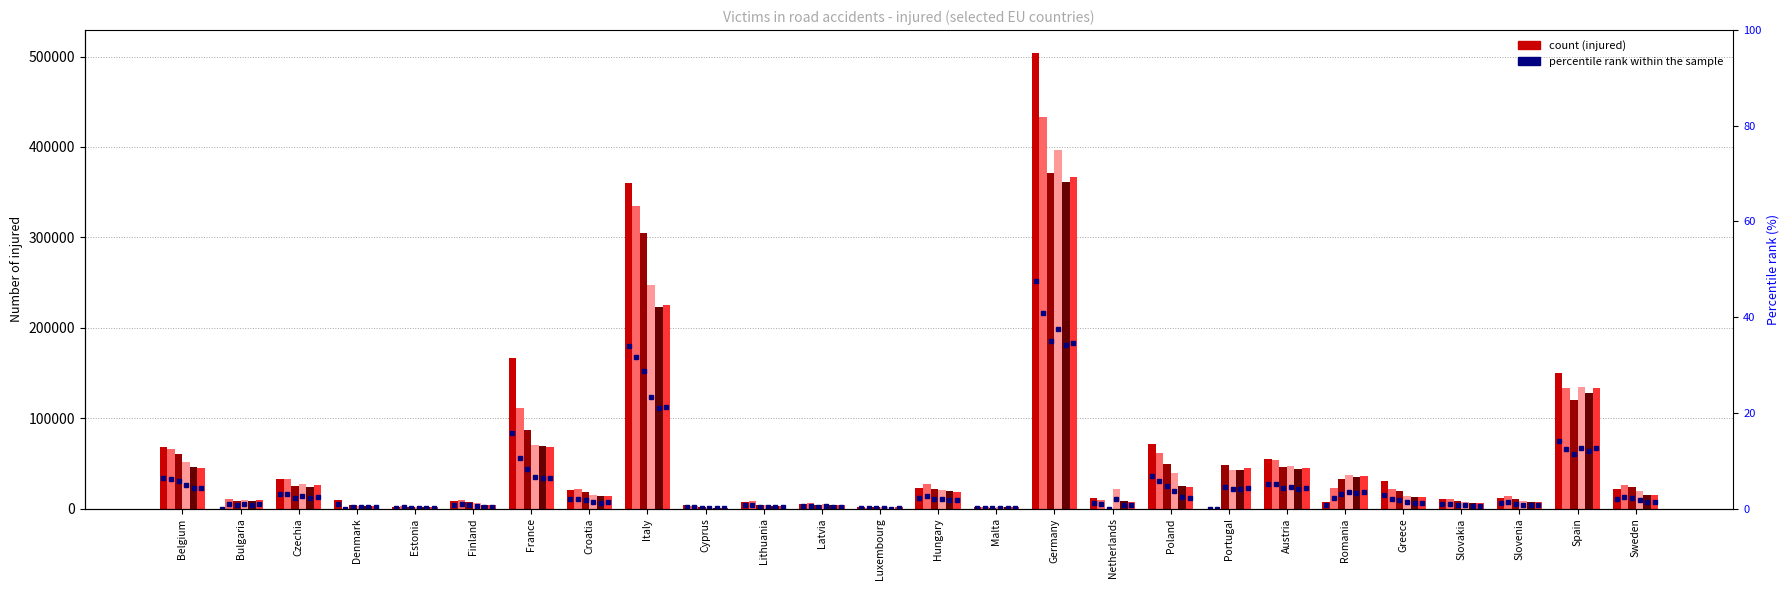

Is the value of 2023 at Slovenia greater than the value of 2010 at Portugal?

No